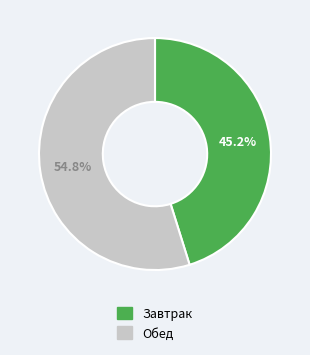

Rank the categories by value from highest to lowest.

Обед, Завтрак